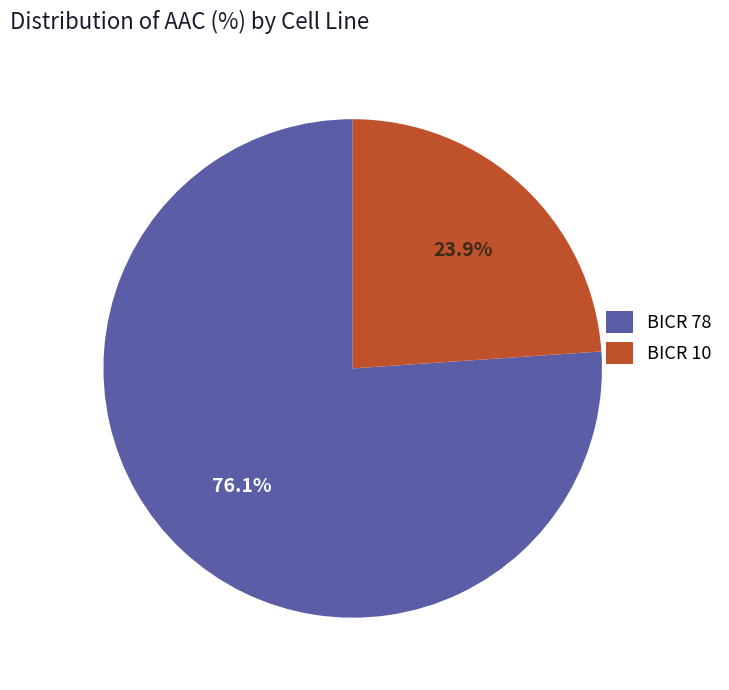

How many slices are in this pie chart?

2